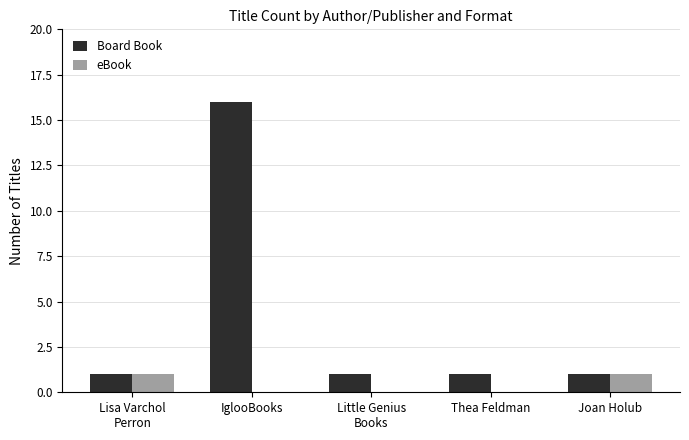

How many eBook values are between 0 and 1?

5